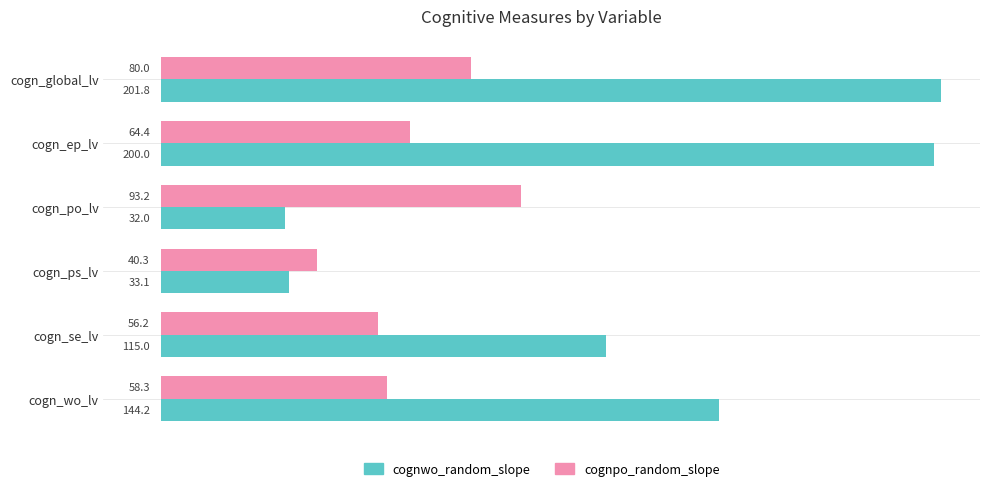

Which series has the largest range (max minus min)?

cognwo_random_slope